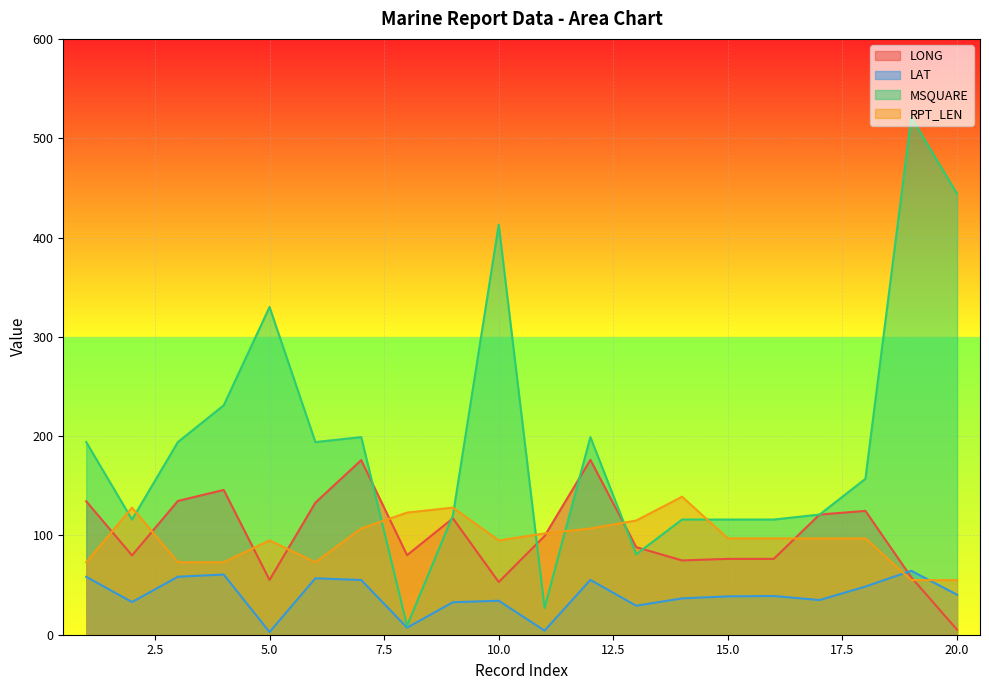

How many data points in LAT are less than 39?

10